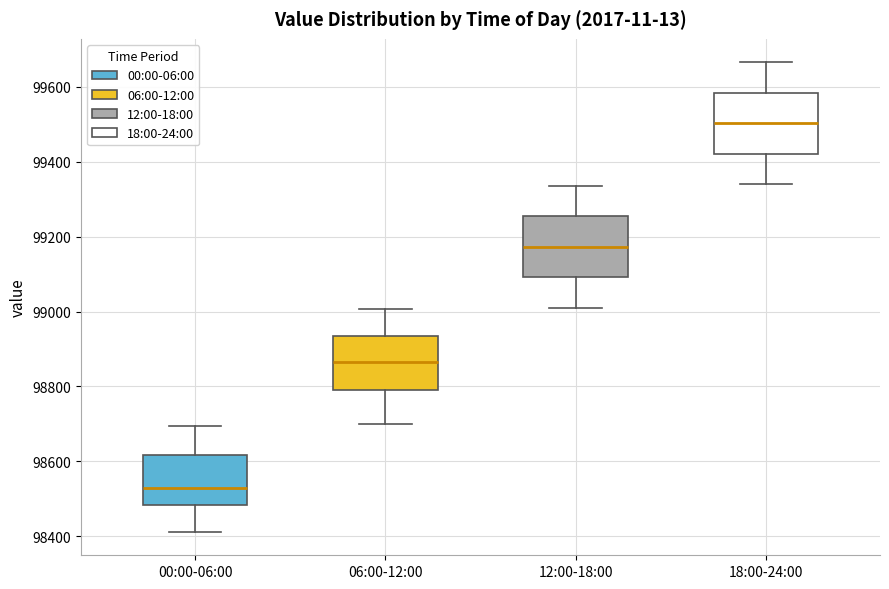

Reading left to right, transcribe this box plot: for each box, give where its median line is, the range the box spans, and where its two whiskers end, as read against the y-axis. The values are not printed on the chart, so give them approximately, as read against the axis.

00:00-06:00: median 98520, box 98480 to 98620, whiskers 98420 to 98700
06:00-12:00: median 98860, box 98800 to 98940, whiskers 98700 to 99000
12:00-18:00: median 99180, box 99100 to 99260, whiskers 99020 to 99340
18:00-24:00: median 99500, box 99420 to 99580, whiskers 99340 to 99660